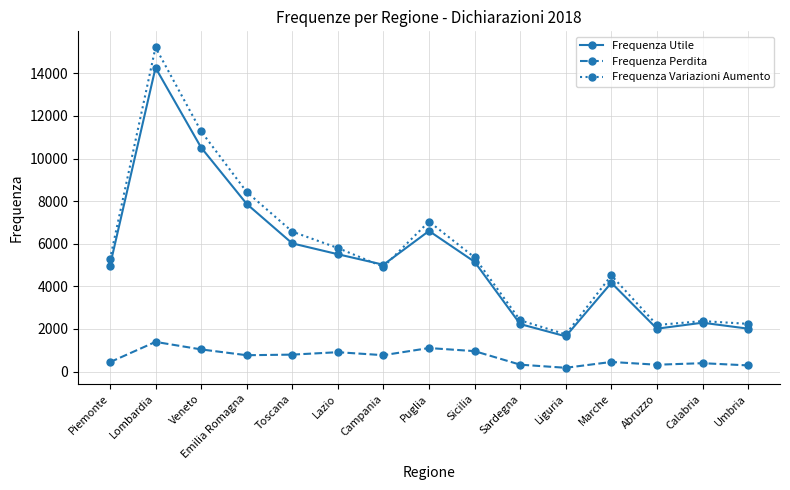

Between Veneto and Liguria, which series saw the biggest shift?

Frequenza Variazioni Aumento